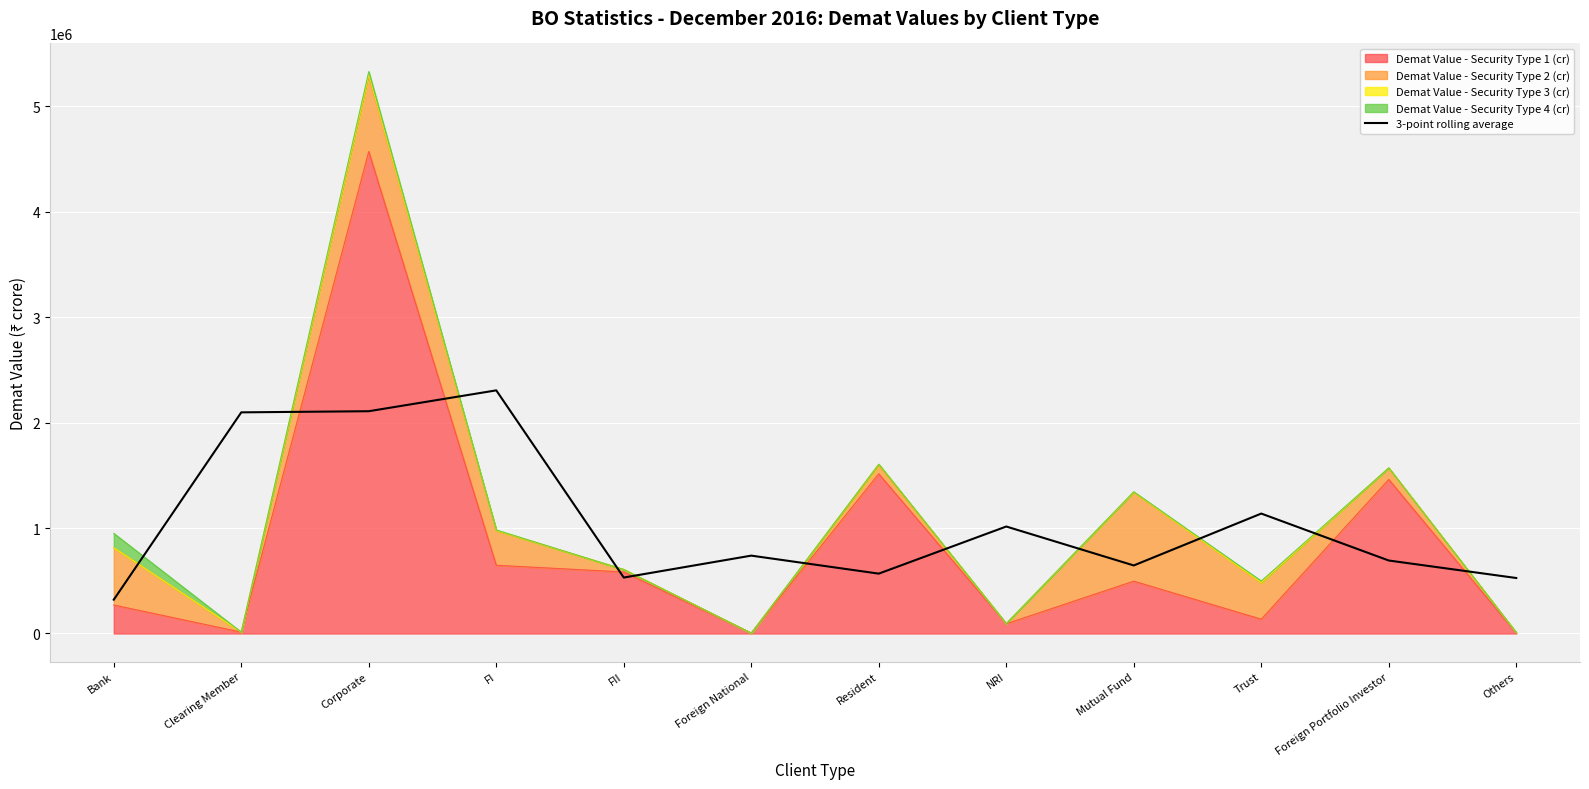

Approximately how many times larger is the value at Resident compared to Bank?

1.8